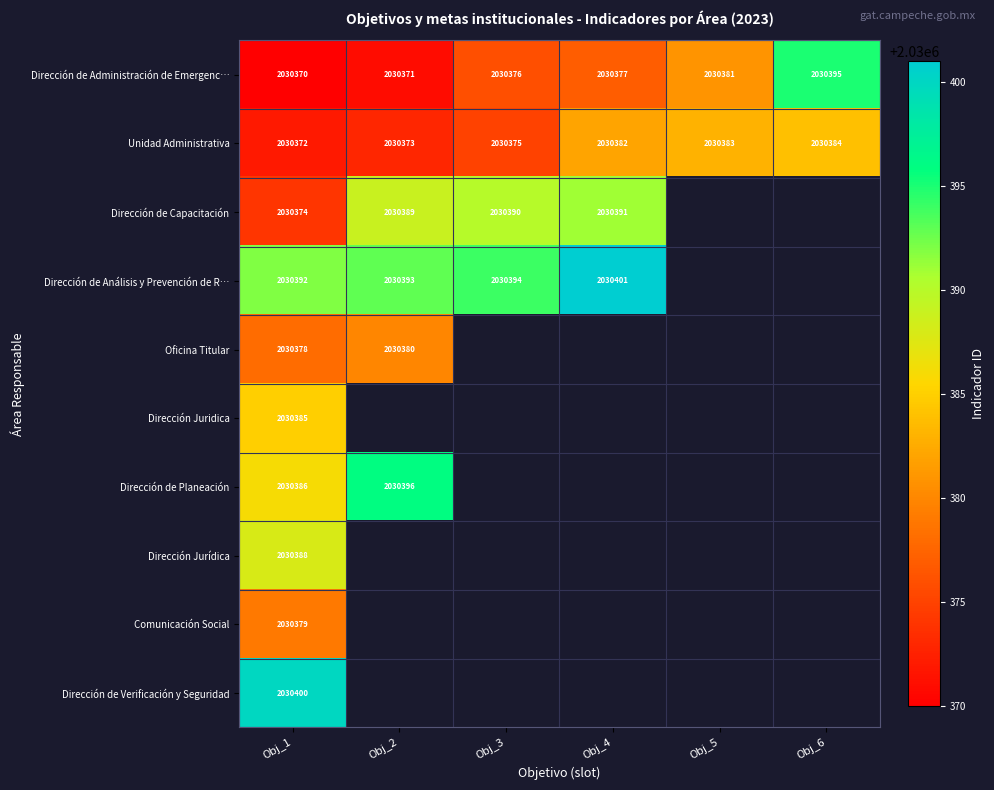

The value of Dirección de Capacitación at Obj_4 is 2030391. True or false?

True